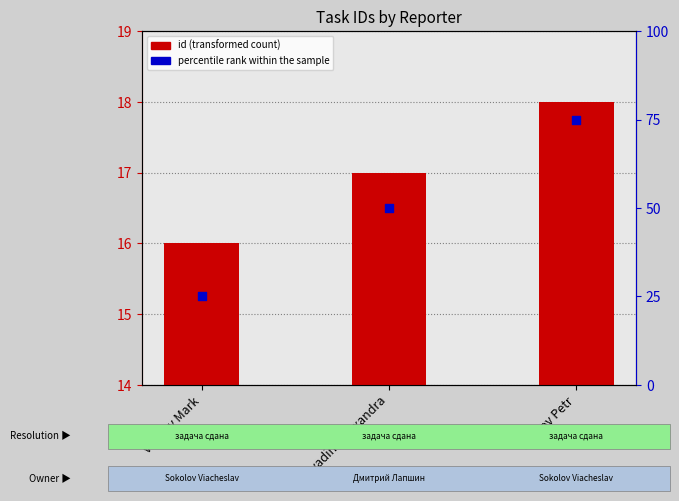

At which category is the sum across all series the highest?

Surkov Petr